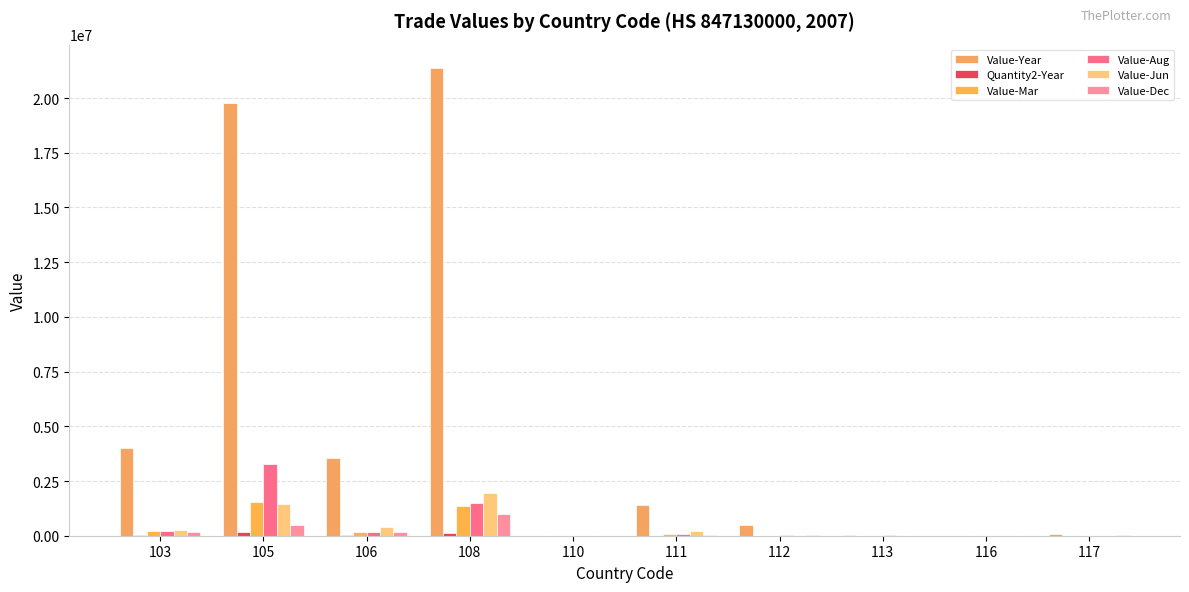

What is the sum of all Value-Mar values?

3418548